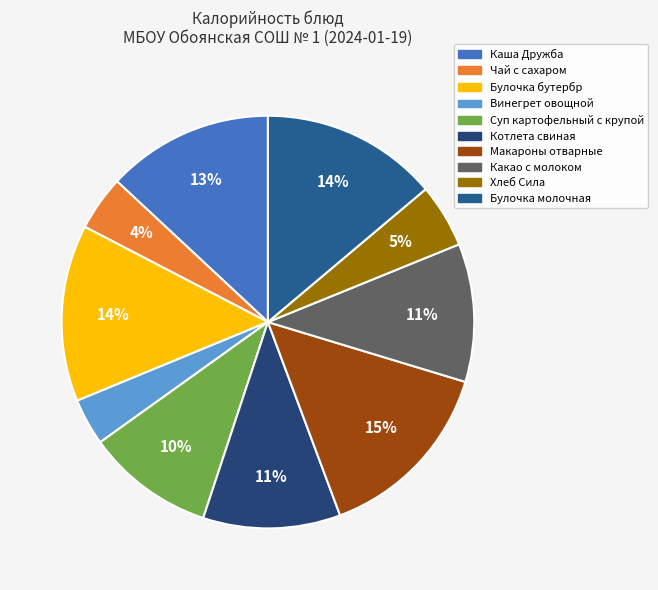

What is the change in value from Каша Дружба to Какао с молоком?

-31.6